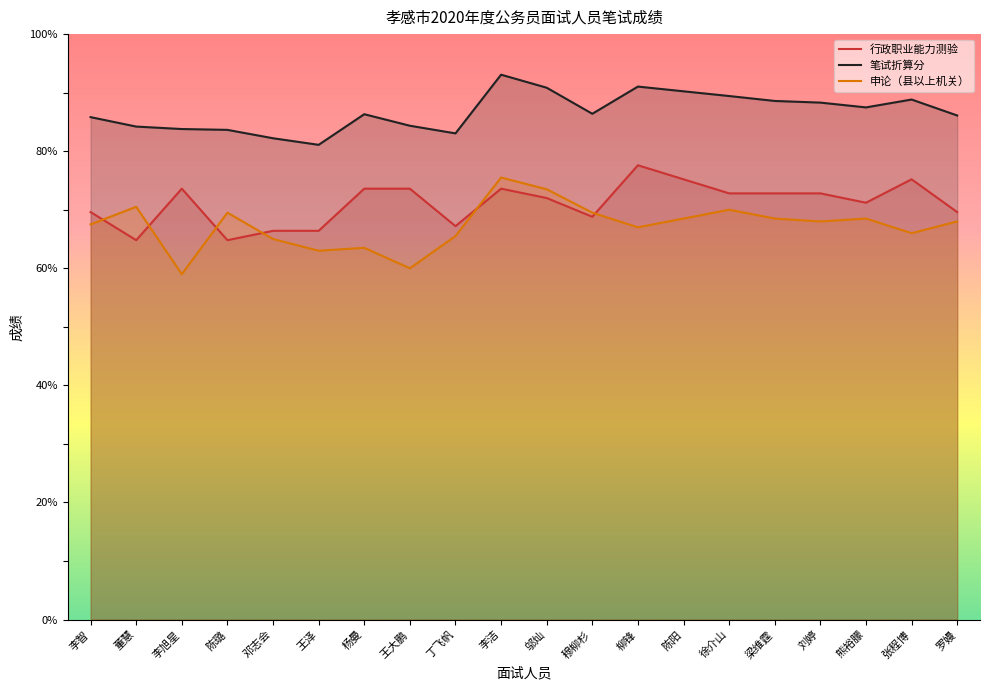

Which category has the lowest value in the 笔试折算分 series?

王泽